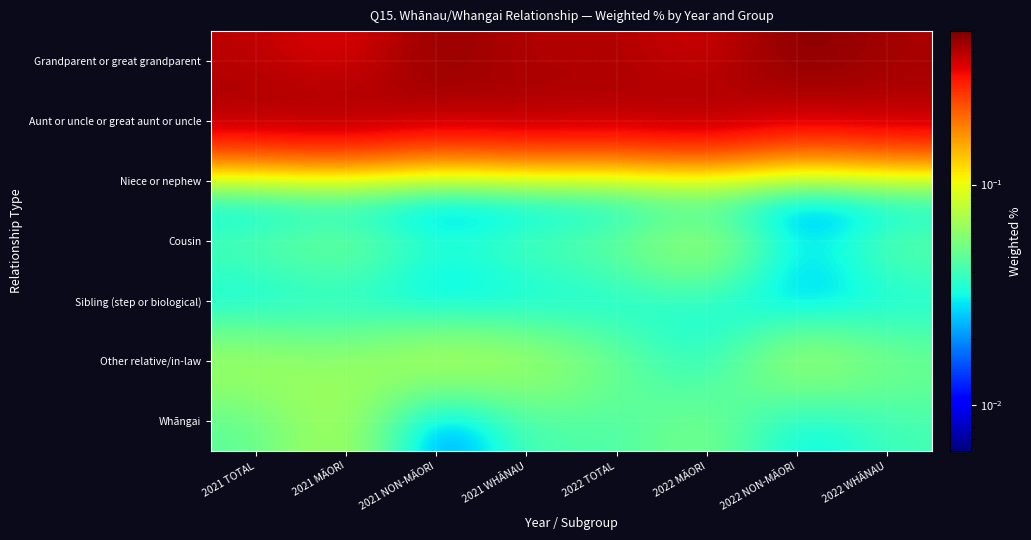

At 2021 TOTAL, list the series in order from smallest to largest.

Niece or nephew, Sibling (step or biological), Whāngai, Cousin, Other relative/in-law, Grandparent or great grandparent, Aunt or uncle or great aunt or uncle